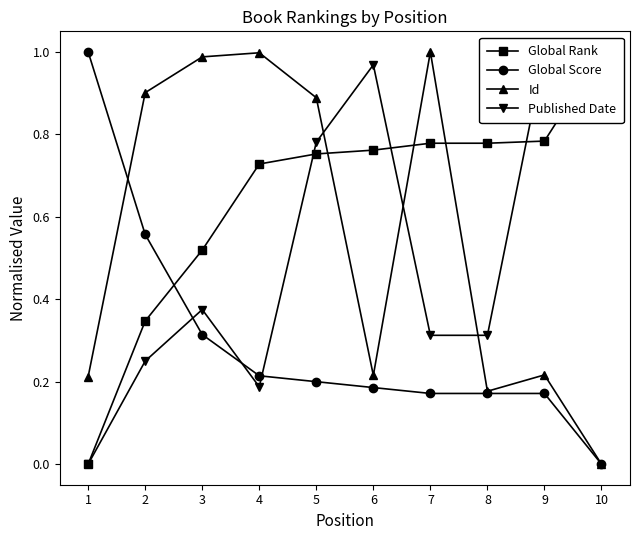

How many lines are shown in the chart?

4